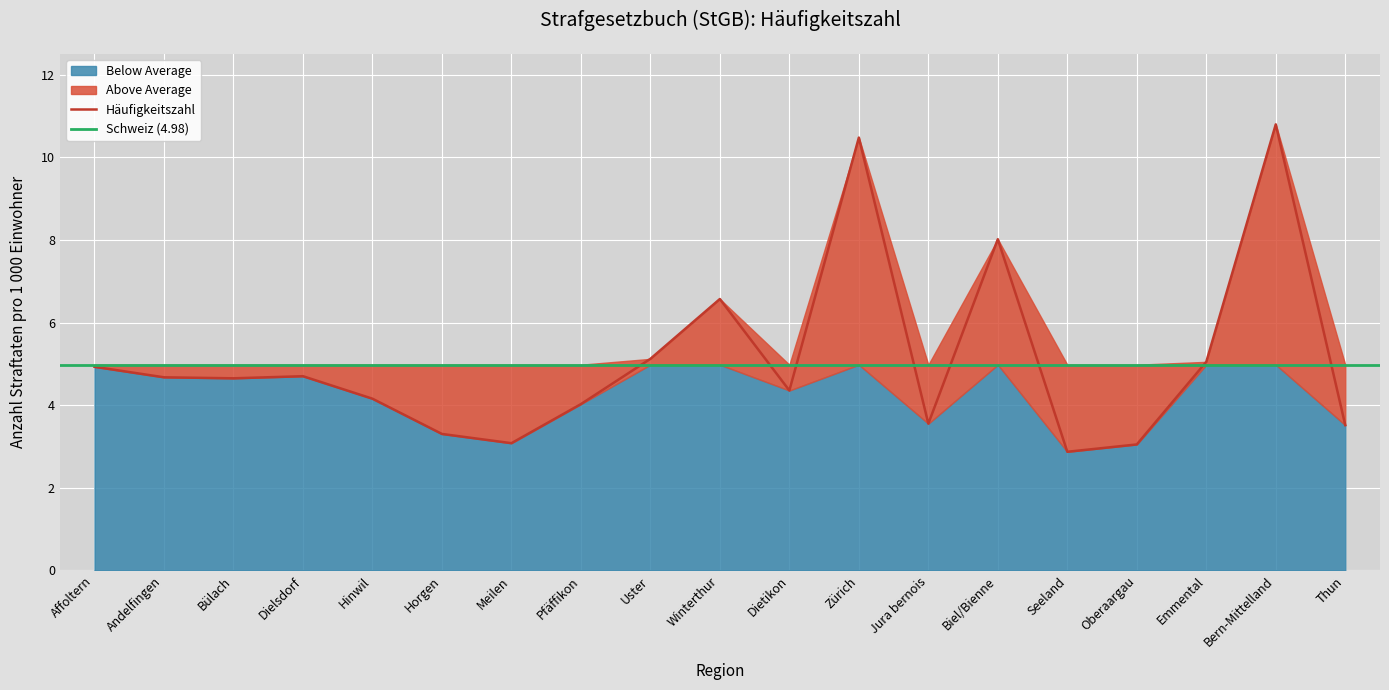

What is the minimum value shown in the chart?

2.9